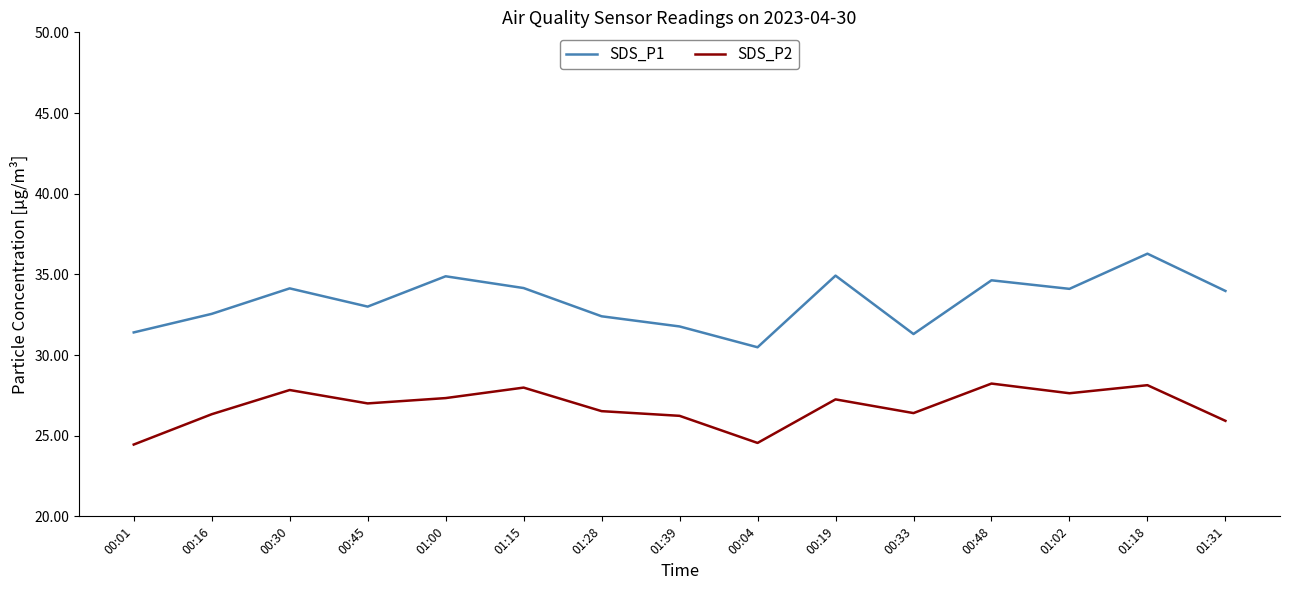

The SDS_P2 series shows 25.9 at 01:31. True or false?

True